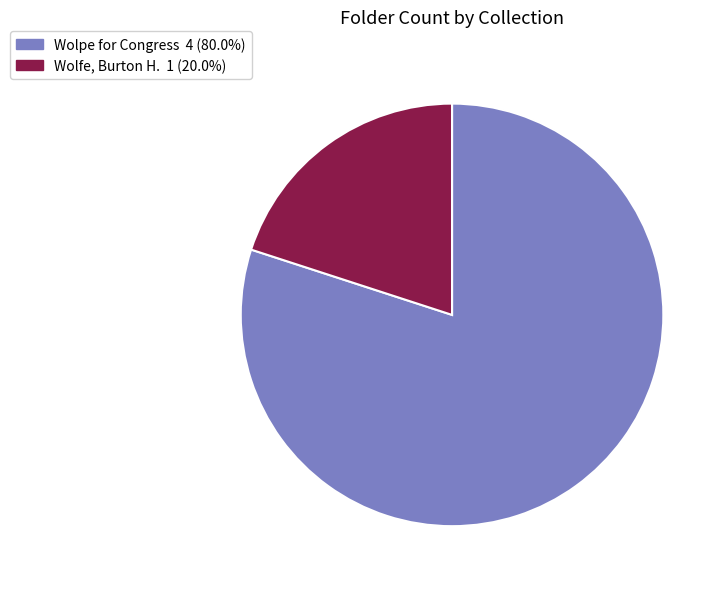

True or false: Wolpe for Congress accounts for 80% of the total.

True